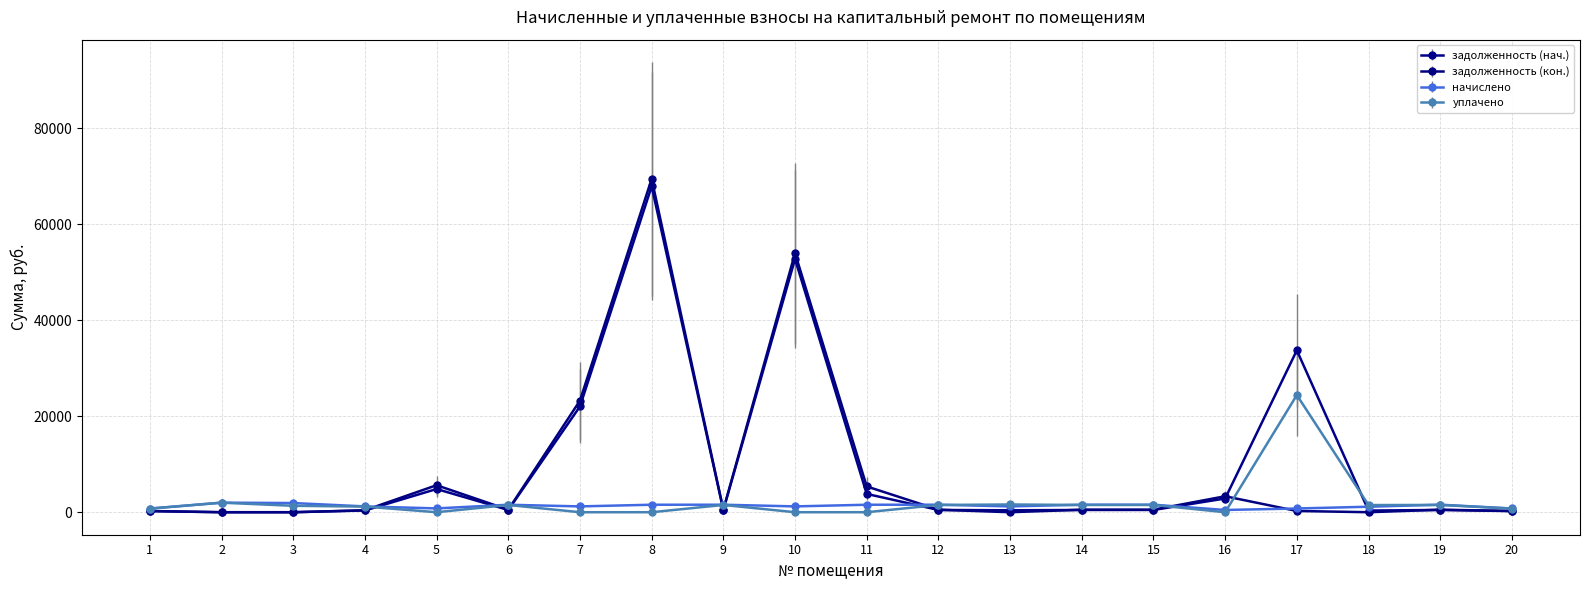

At which category is the sum across all series the highest?

8